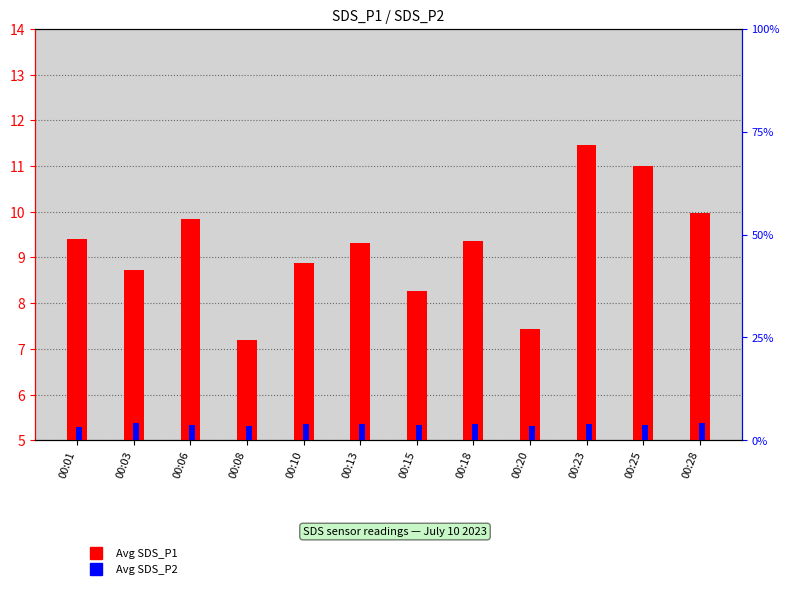

What is the difference between the highest and lowest values at 00:06?

6.0